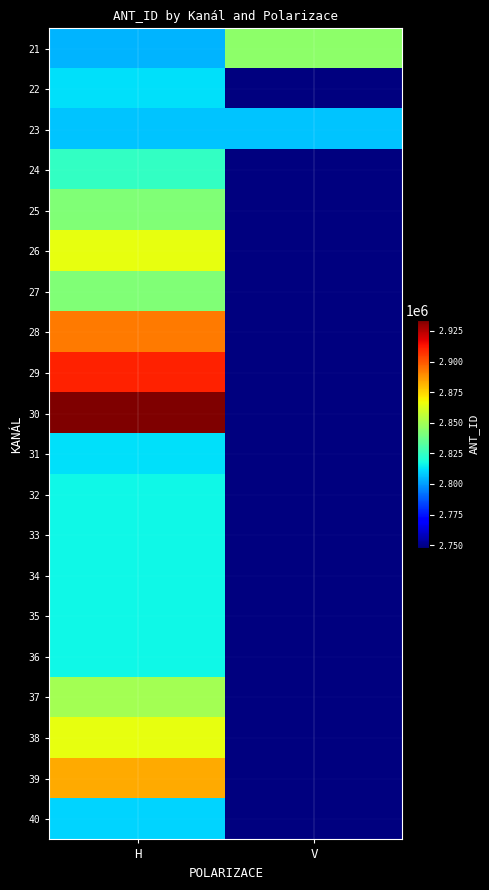

At how many categories does at least one series exceed 2759110?

2